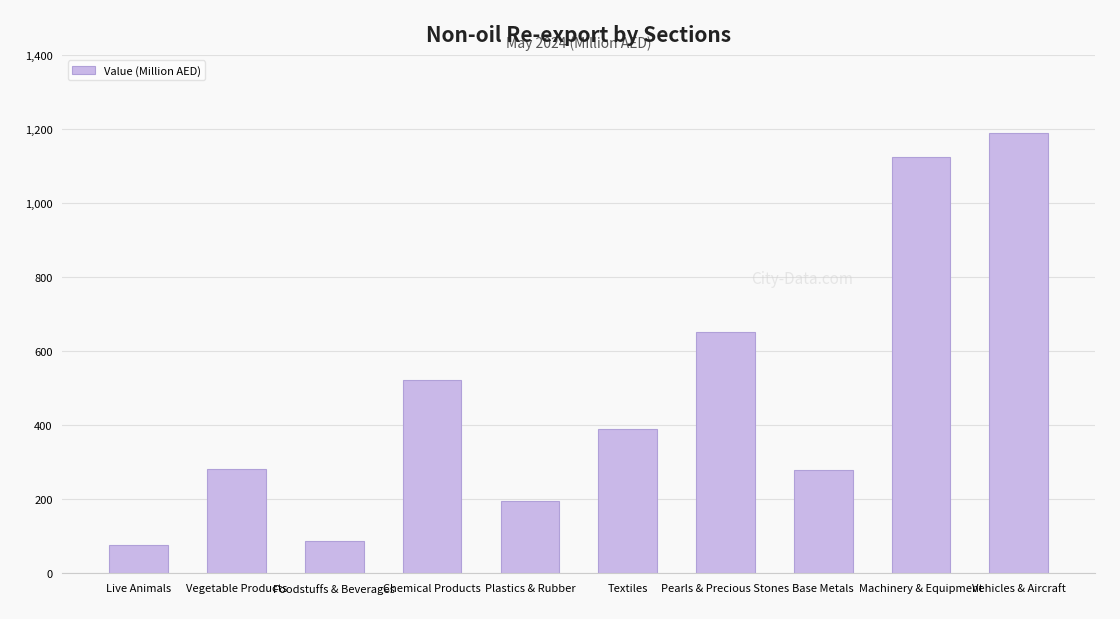

Where is the data nearest to the value 633?

Pearls & Precious Stones